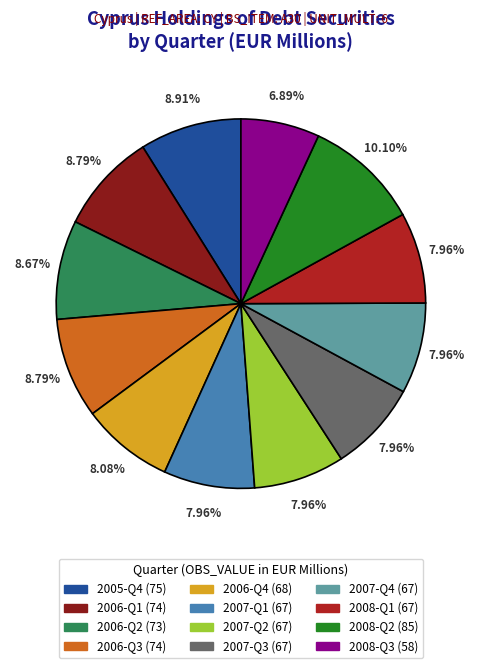

To the nearest percent, what is the difference between the largest and smallest slice percentages?

3%